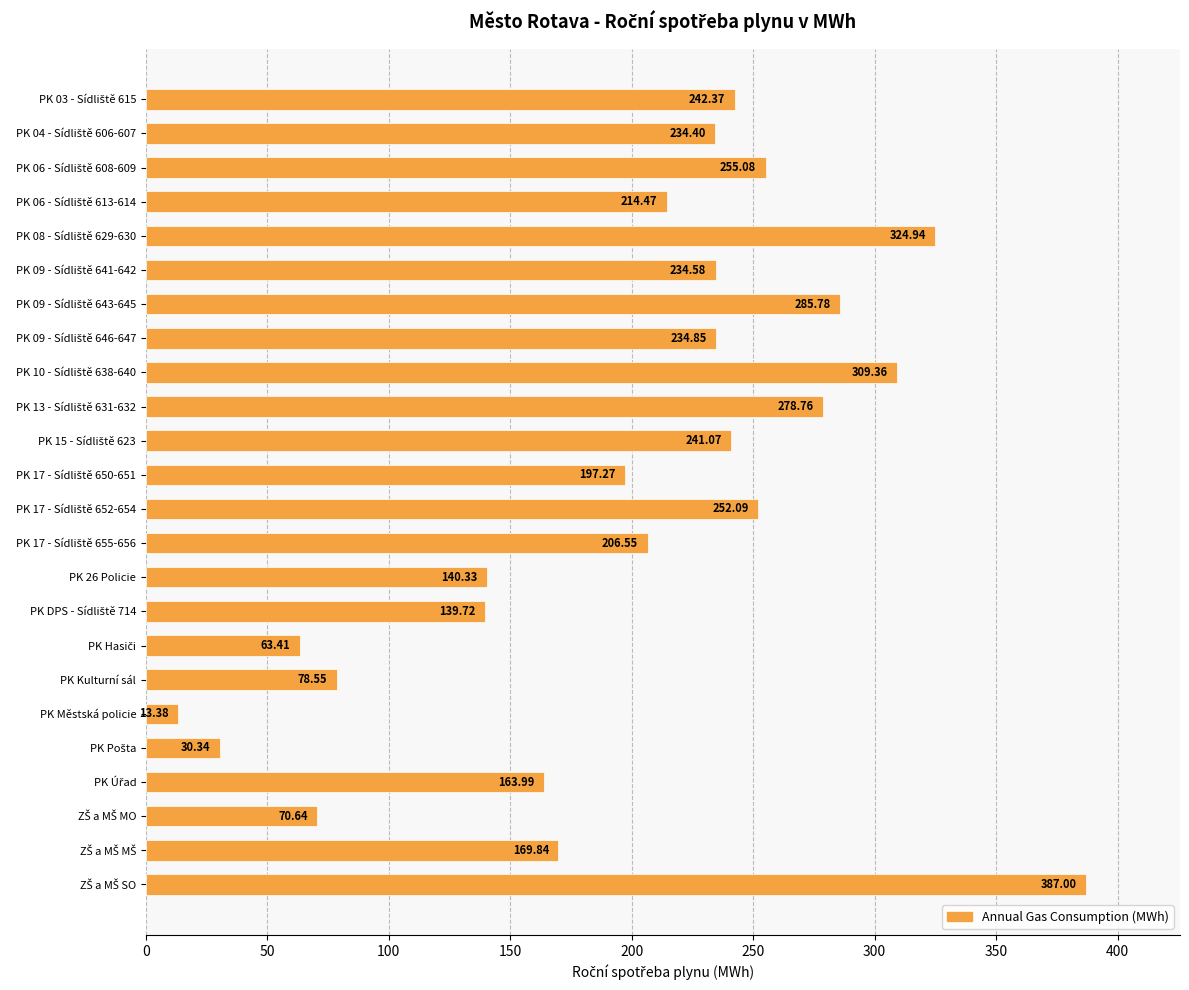

What is the difference between the maximum and second lowest values?

356.7